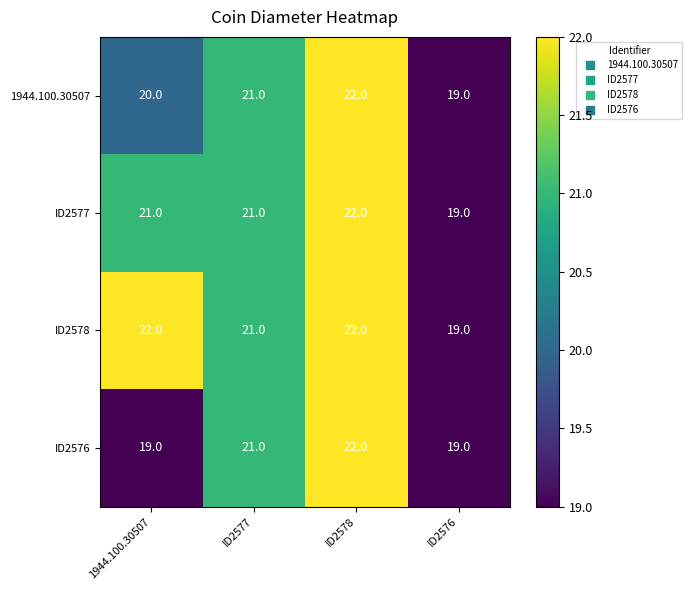

List the series in order of their overall mean, highest first.

ID2578, ID2577, 1944.100.30507, ID2576